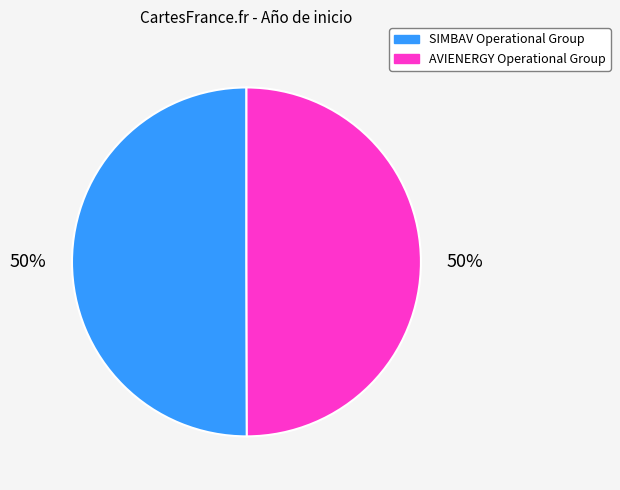

What is the ratio of the value at SIMBAV Operational Group to the value at AVIENERGY Operational Group?

1.0